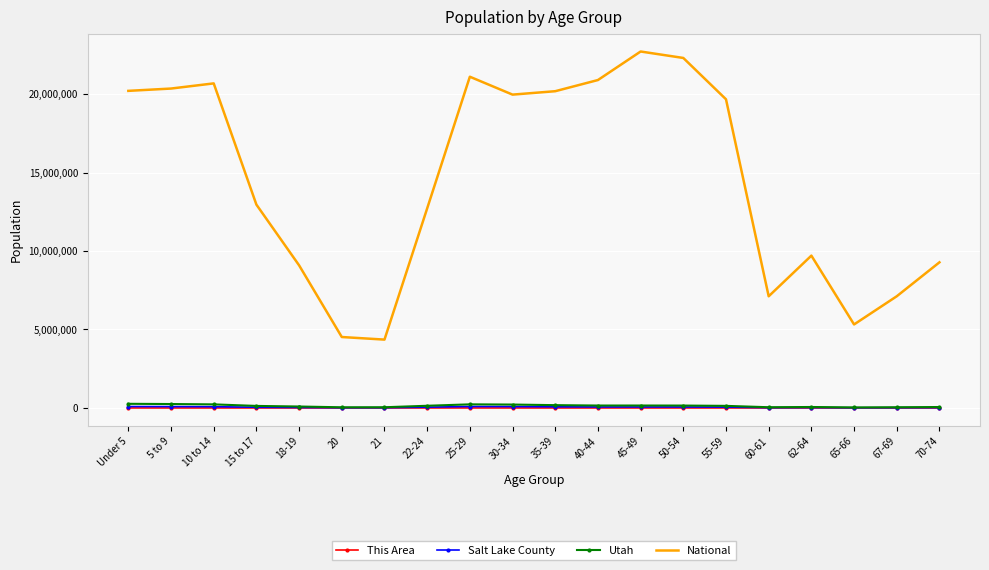

What is the highest value of the Salt Lake County series?

90884